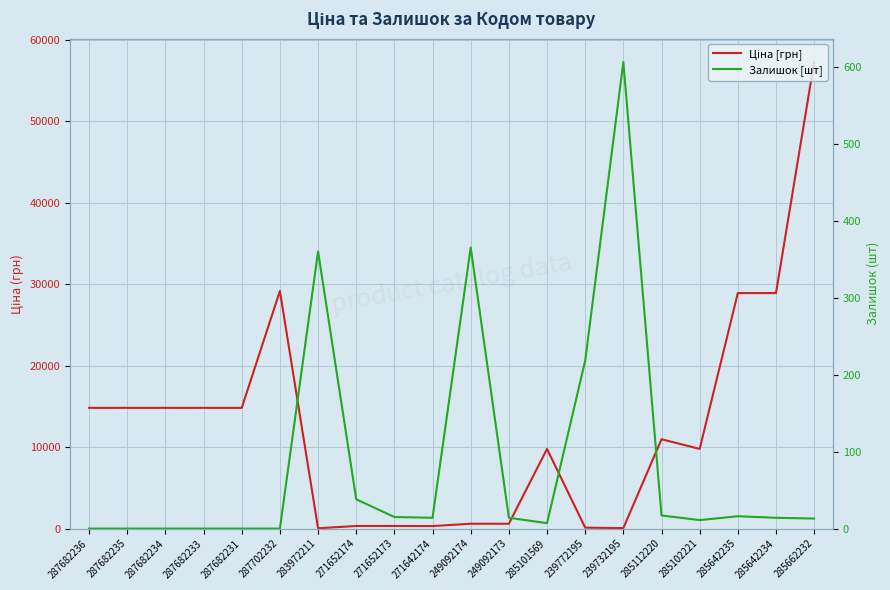

Which category has the lowest value in the Залишок [шт] series?

287682236